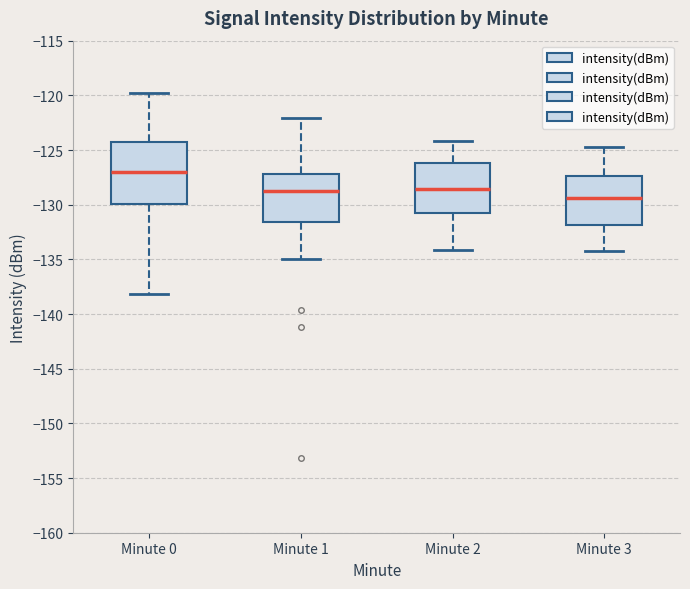

Which box has the highest median line?

Minute 0